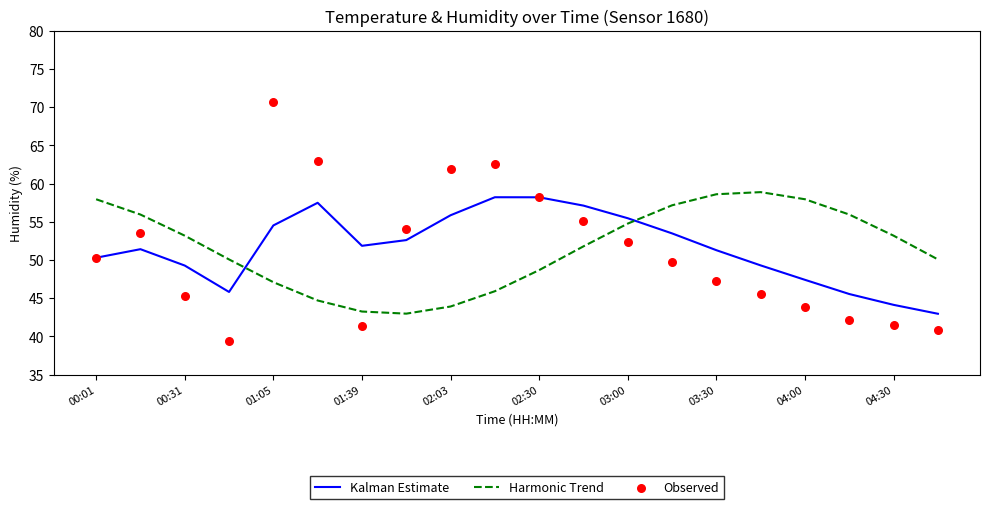

Which series reaches the maximum Y coordinate?

Observed